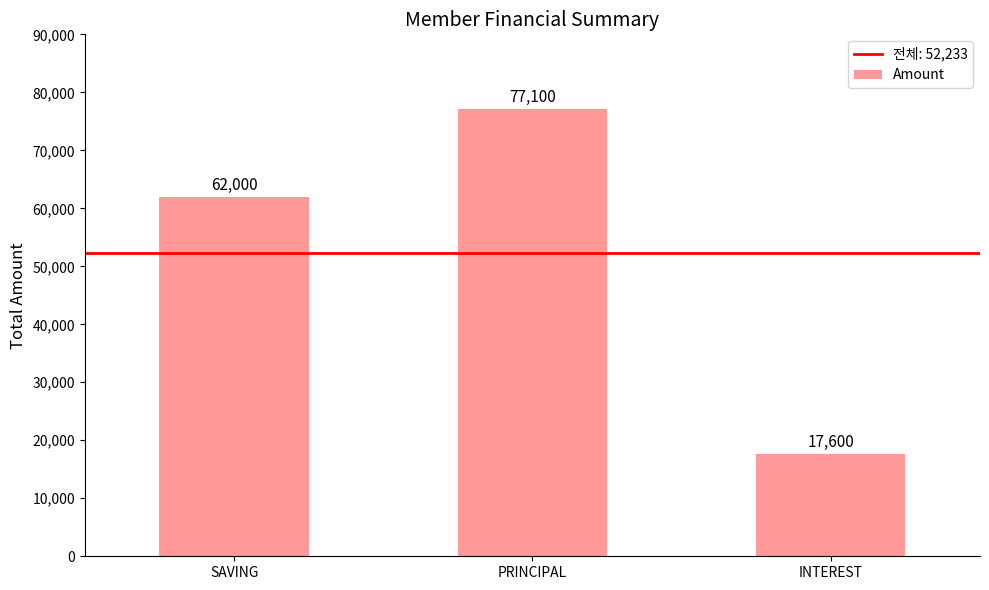

What is the label of the 3rd bar from the right?

SAVING